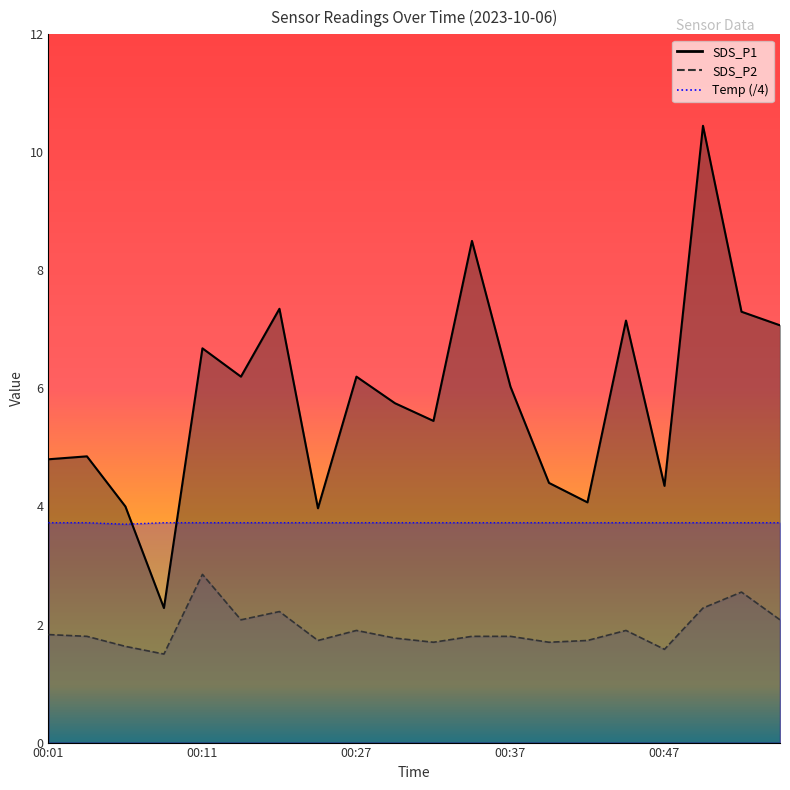

How many data points does each series have?

20